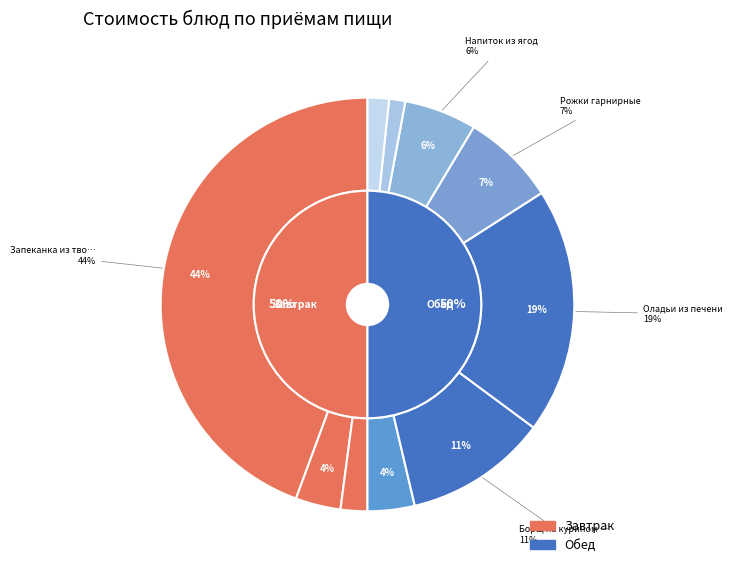

Is the sum of Запеканка из творога and Хлеб пшеничный (завтрак) greater than half?

No